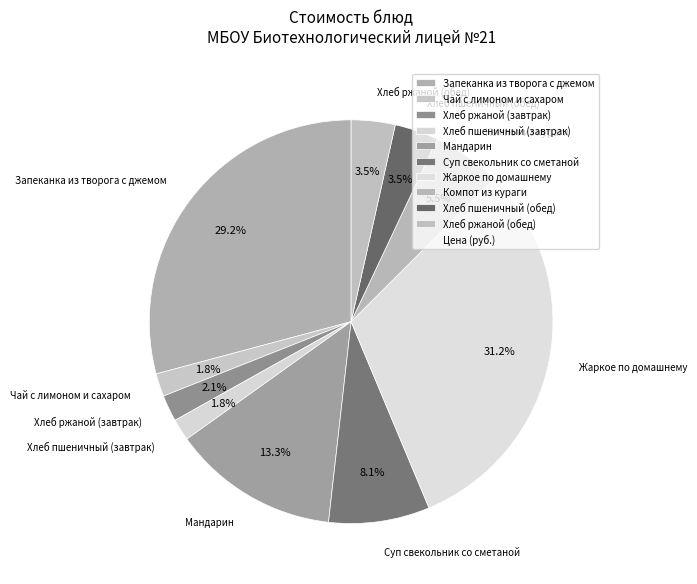

Does Хлеб пшеничный (обед) represent more than half of the total?

No